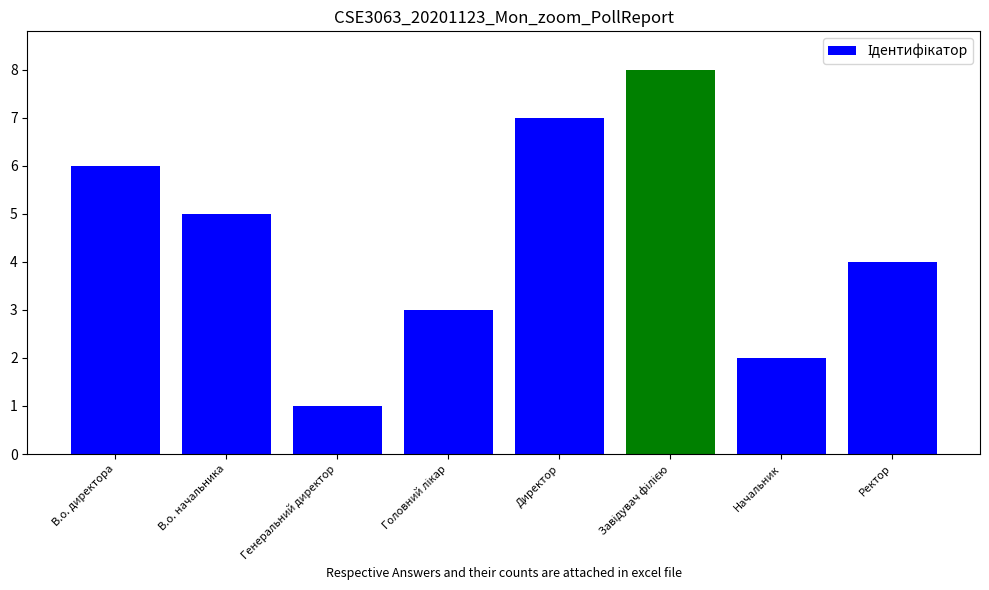

Where does the data first go above 5?

В.о. директора